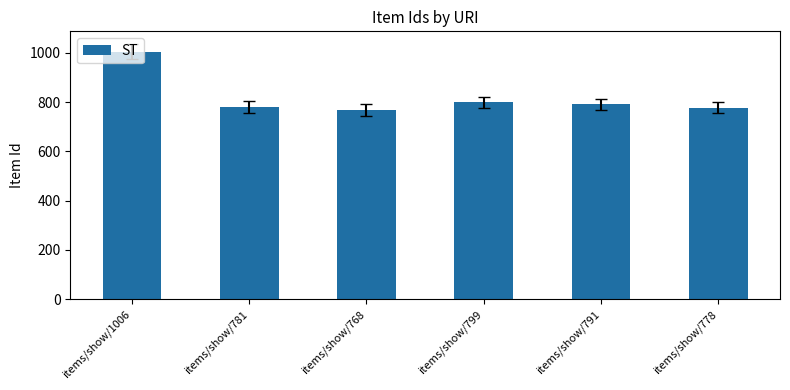

How many distinct data groups are displayed?

1